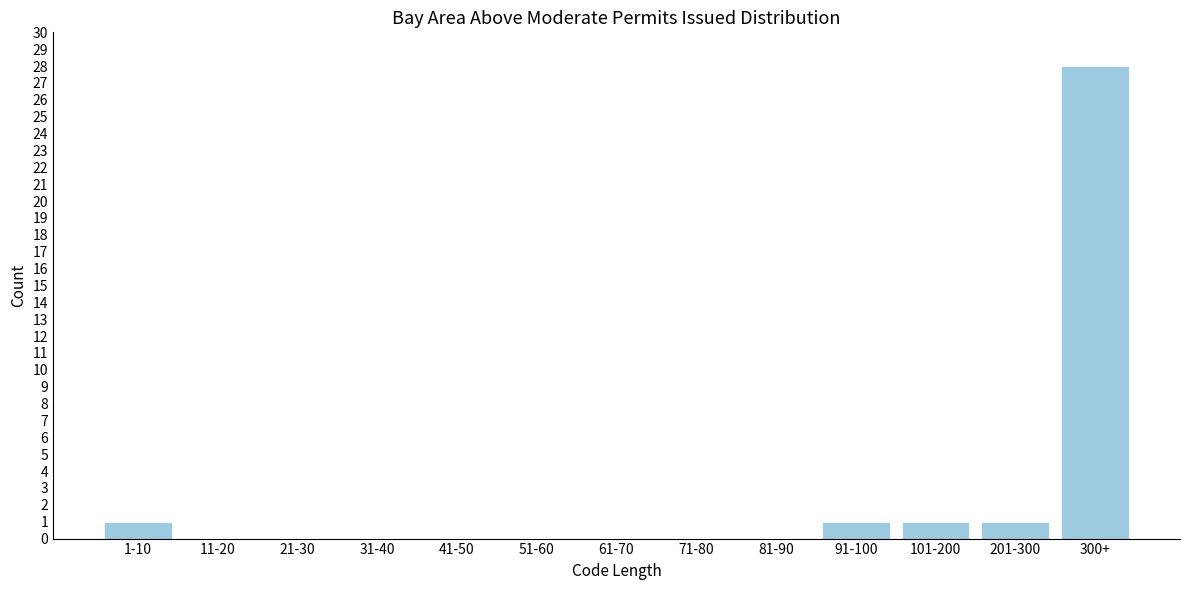

Reading right to left, what are all the values shown in this chart?

300+=28	201-300=1	101-200=1	91-100=1	81-90=0	71-80=0	61-70=0	51-60=0	41-50=0	31-40=0	21-30=0	11-20=0	1-10=1